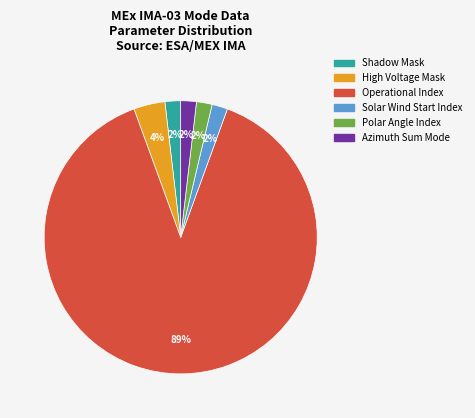

Do High Voltage Mask and Shadow Mask together represent more than half of the pie?

No